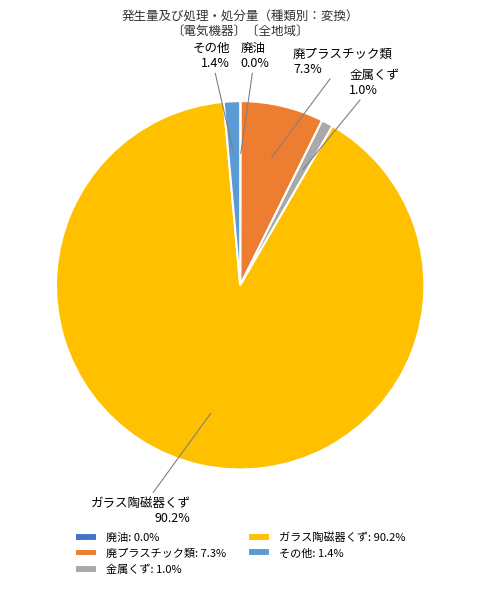

What percentage do 廃プラスチック類 and 金属くず together represent?

8.3%